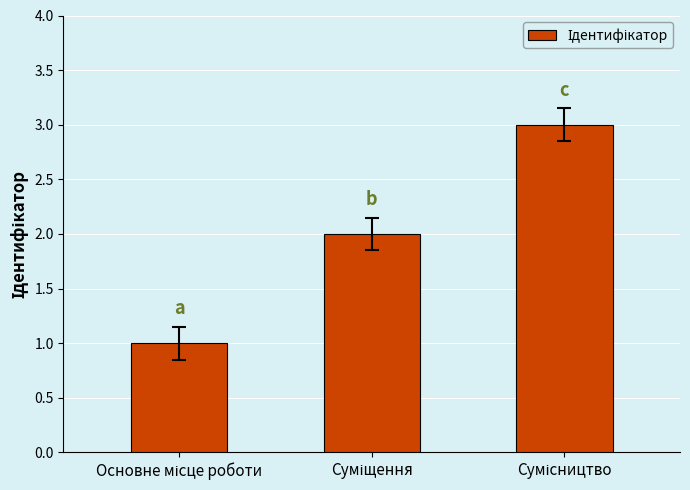

How many values are between 1 and 3?

3